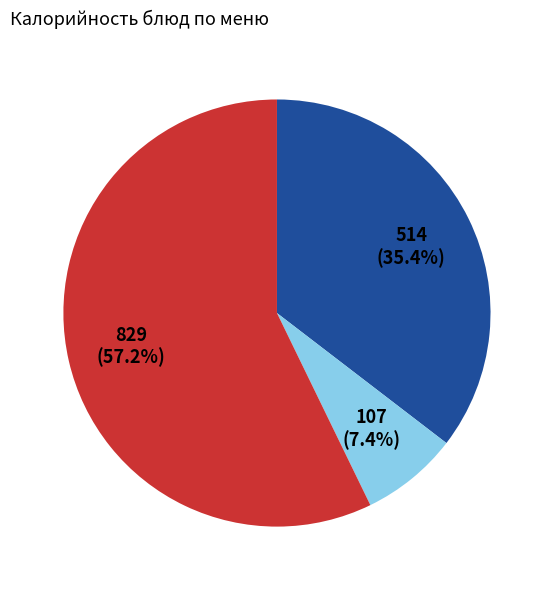

Is there any slice that represents more than half of the pie?

Yes